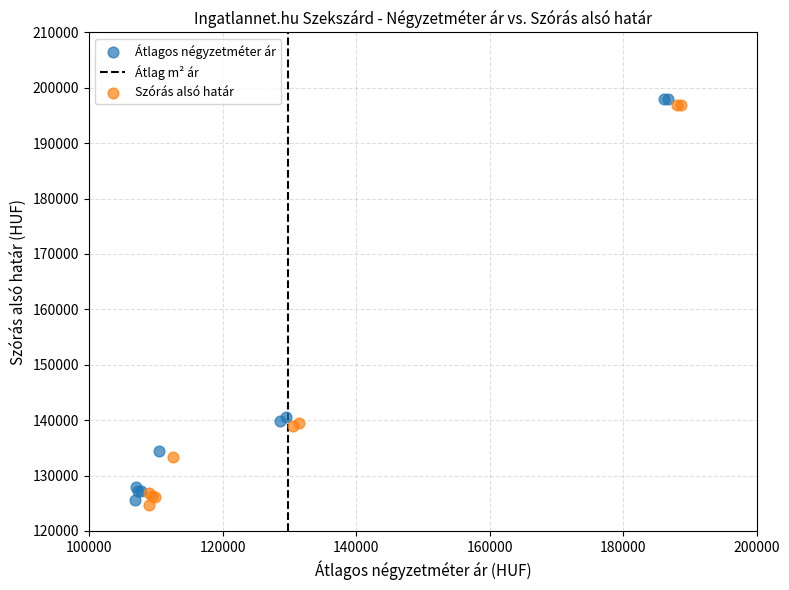

Which series reaches the maximum Y coordinate?

Átlagos négyzetméter ár